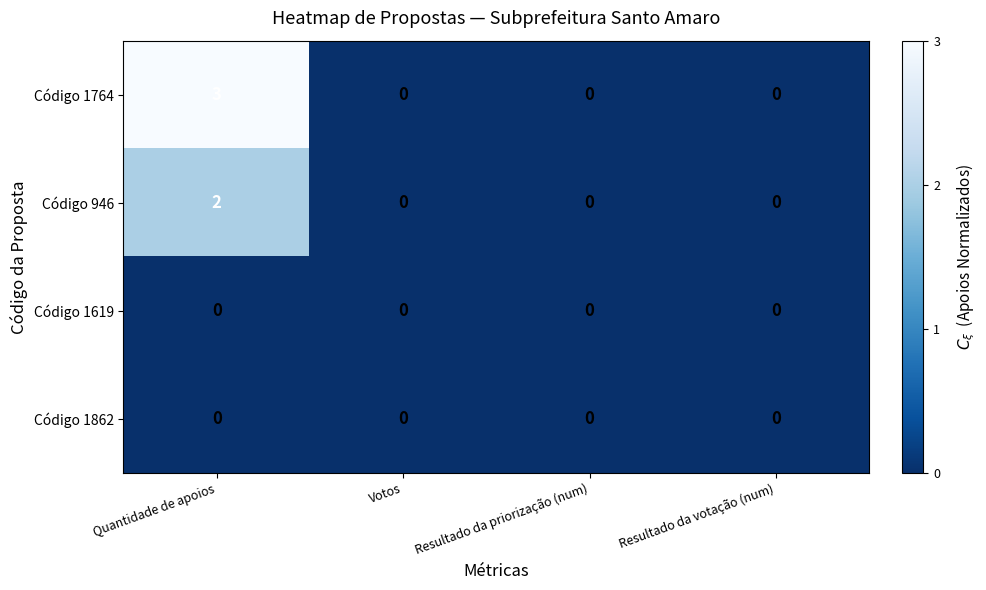

How many Código 1764 values are between 0 and 3?

4